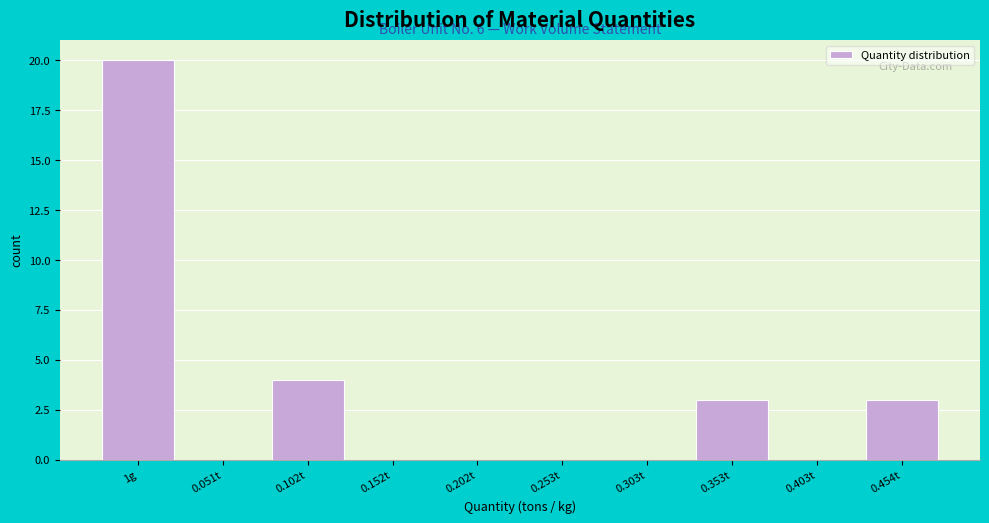

Reading left to right, list all the values displayed in this chart.

1g=20	0.051t=0	0.102t=4	0.152t=0	0.202t=0	0.253t=0	0.303t=0	0.353t=3	0.403t=0	0.454t=3